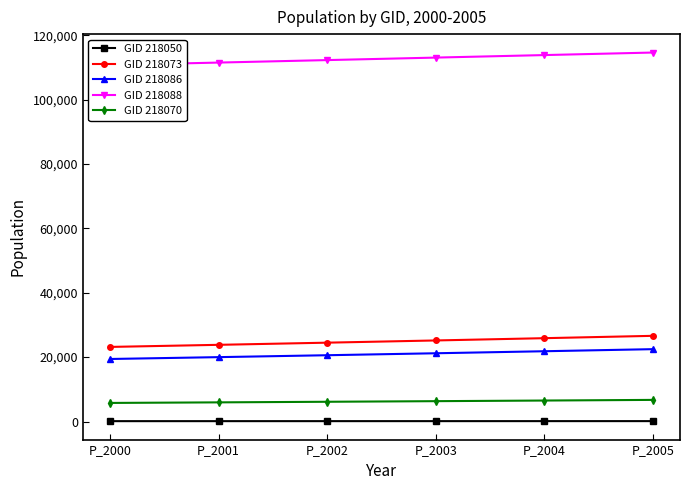

True or false: GID 218086 and GID 218050 intersect in this chart.

False